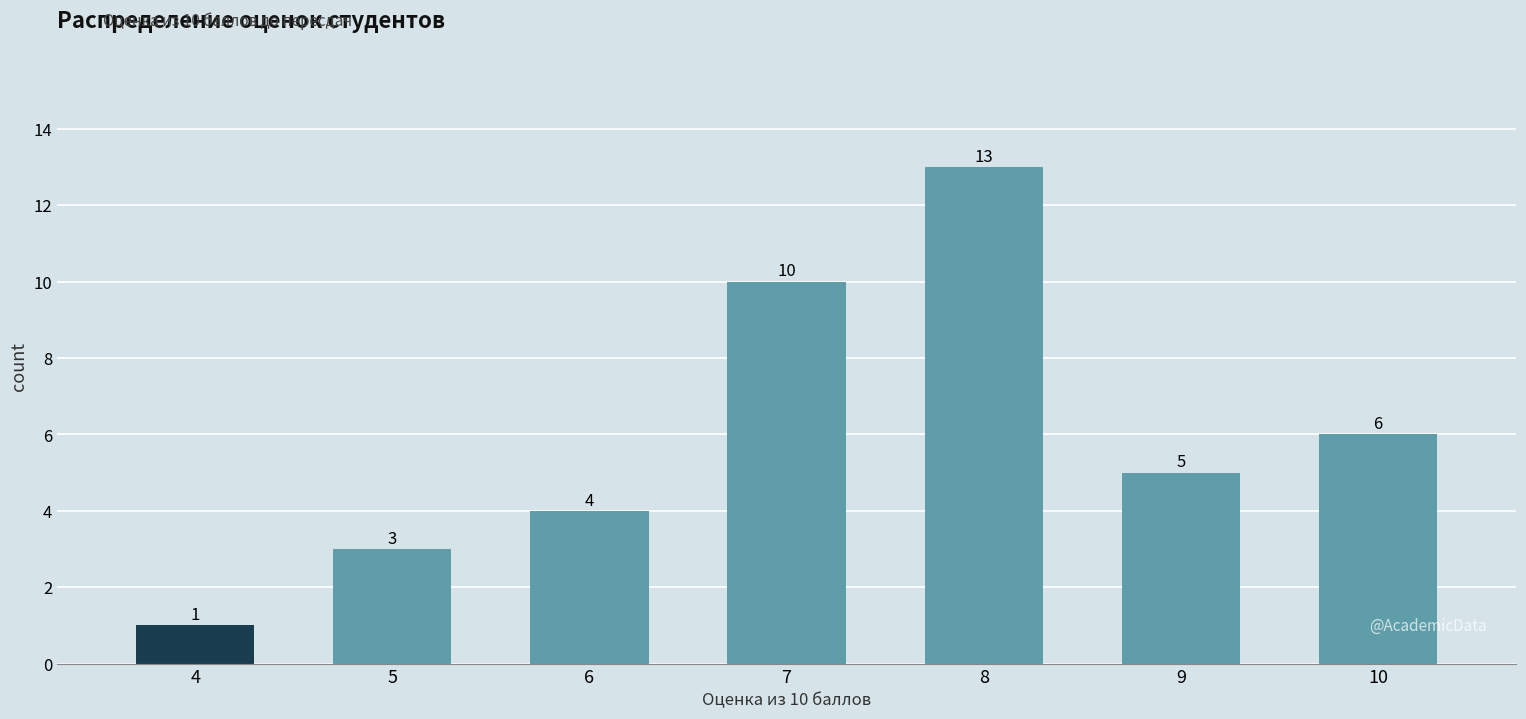

What is the change in value from 7 to 10?

-4